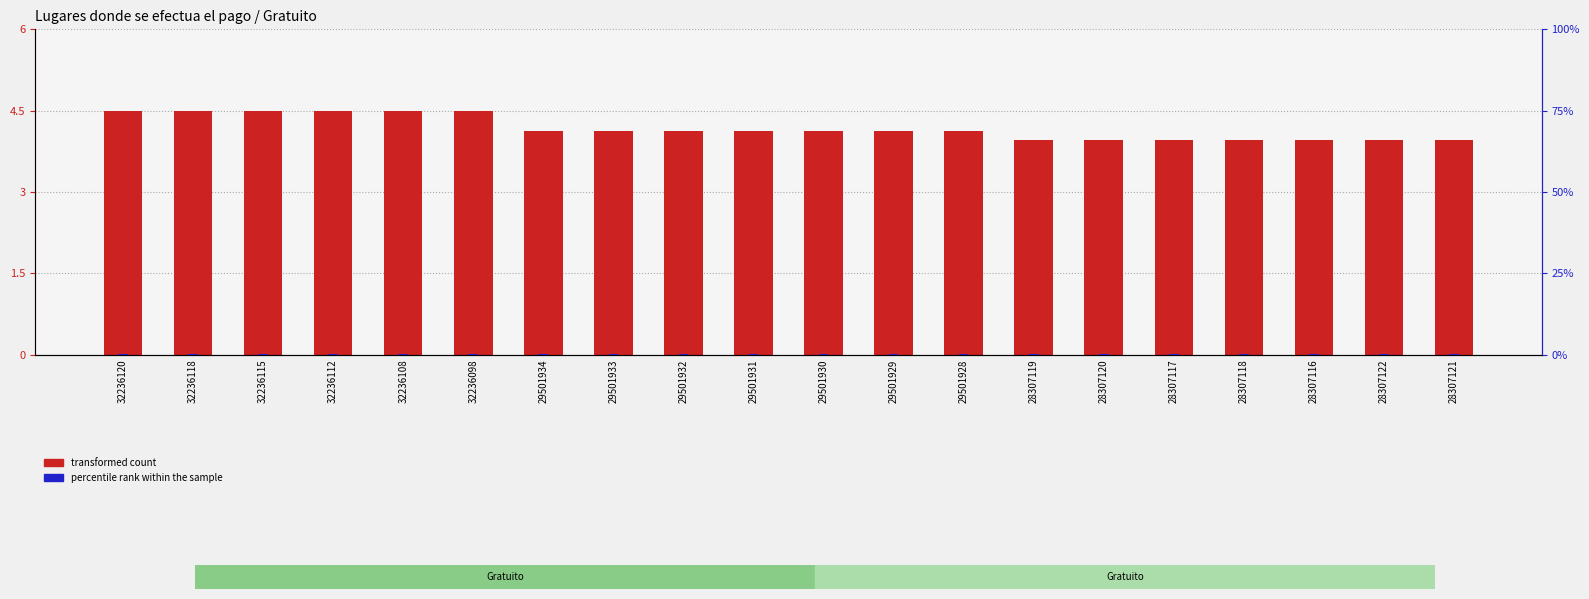

Is it true that percentile rank within the sample equals 0.0 at 32236118?

False